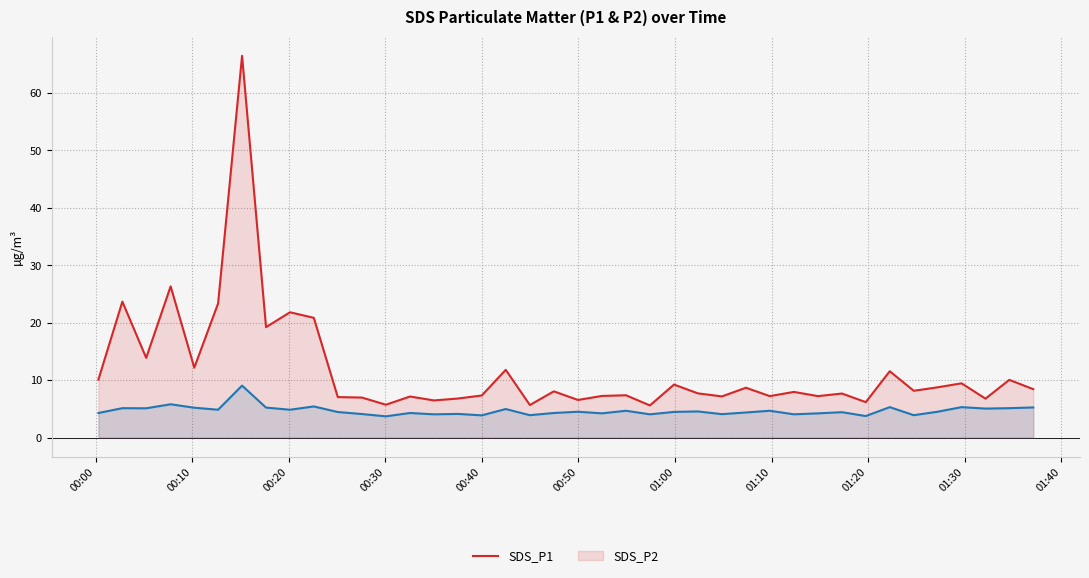

What is the difference between the maximum and minimum values in the SDS_P1 series?

60.9